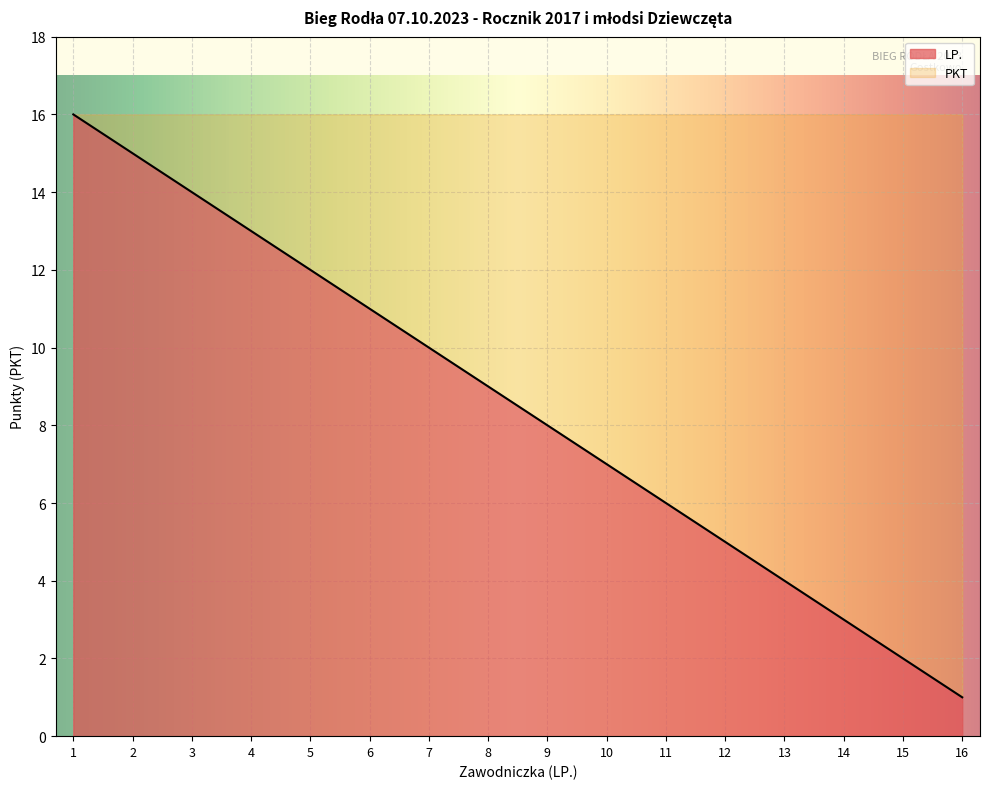

How many data points are above 9?

7